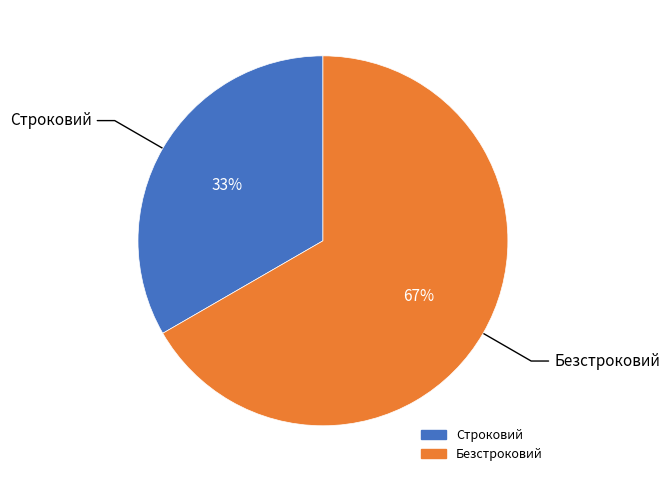

How many slices are in this pie chart?

2